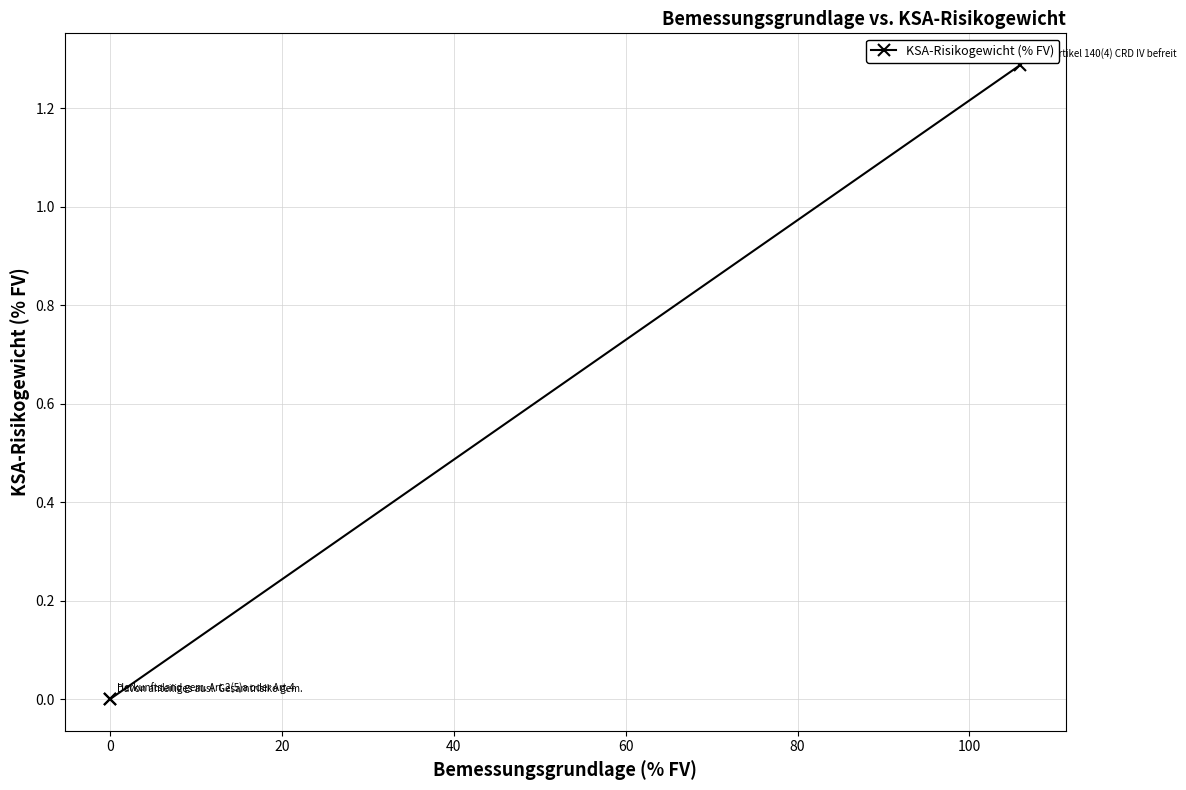

Does the chart display data point markers on the line(s)?

Yes